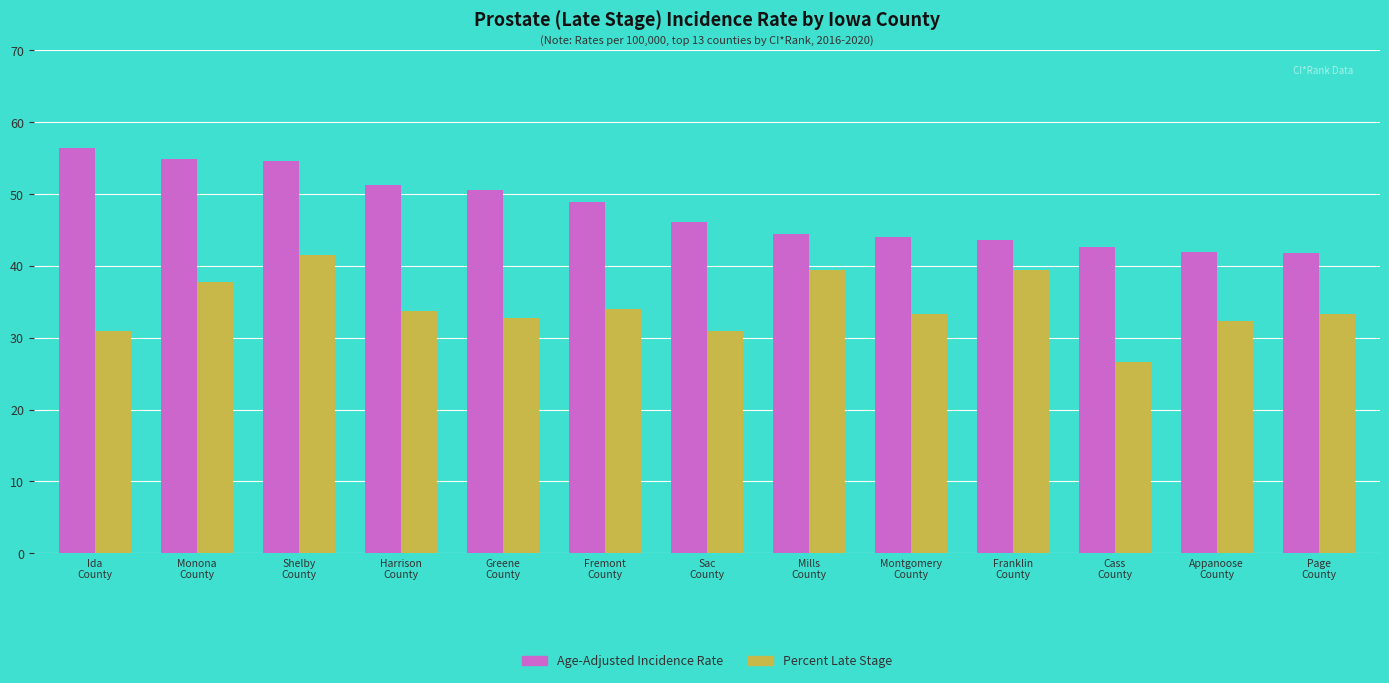

What is the difference between the maximum and second lowest values in the Percent Late Stage series?

10.6